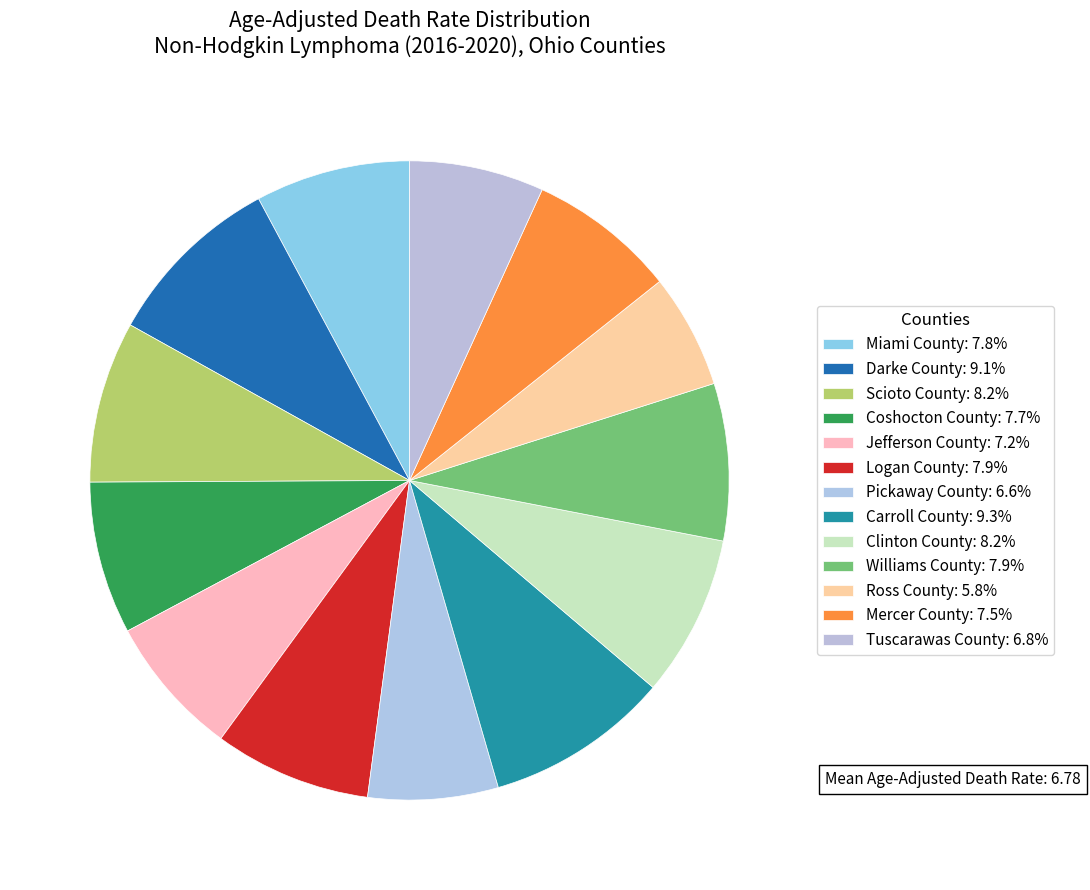

How many slices are in this pie chart?

13